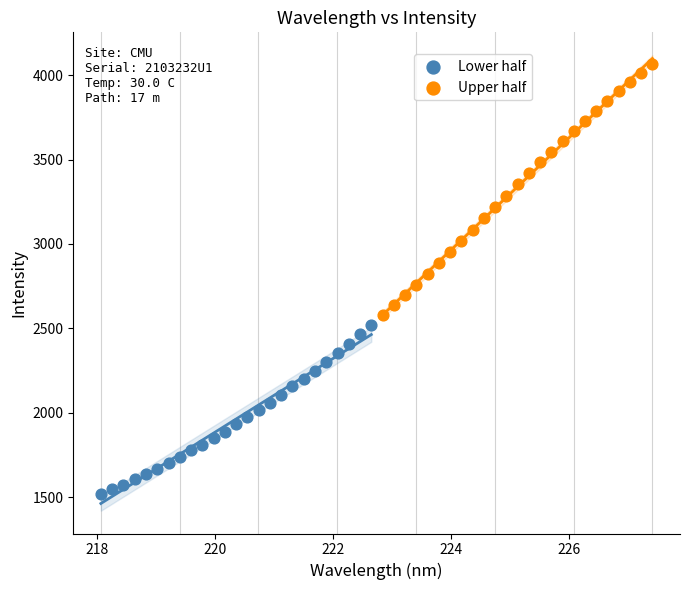

Which series contains the highest Y value?

Upper half